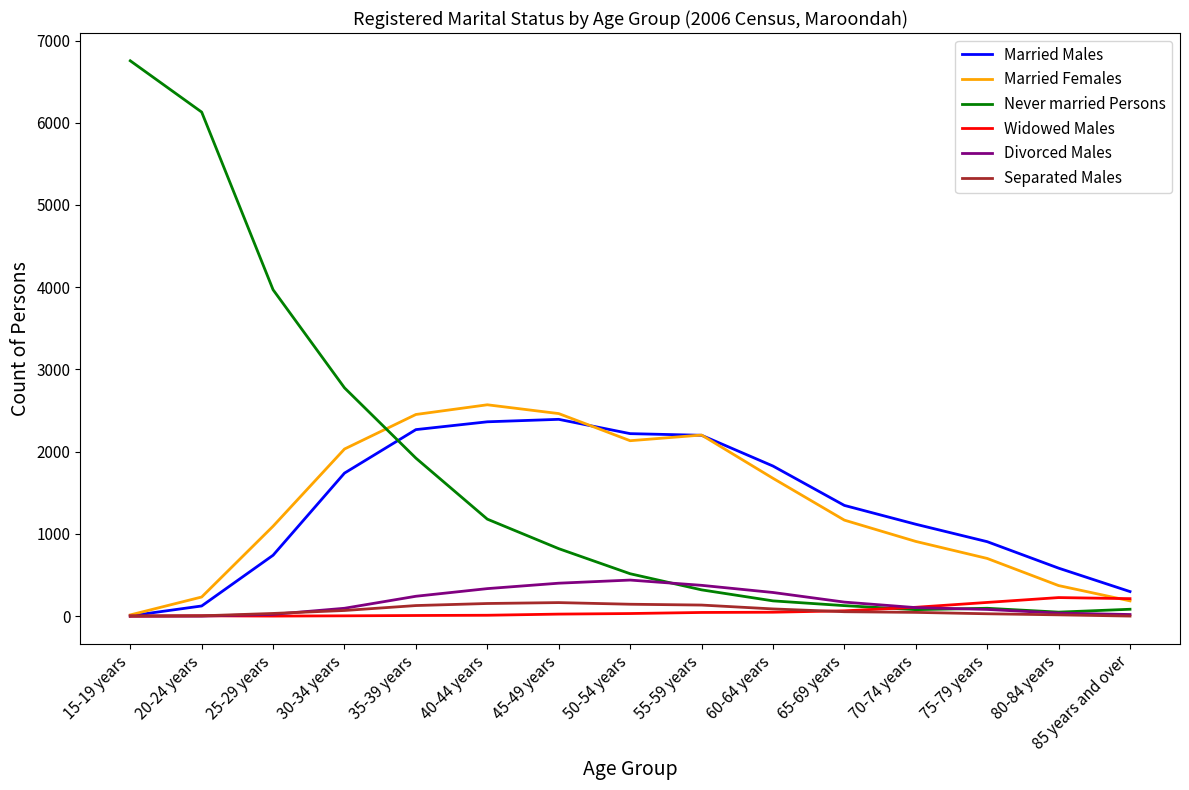

Between which two adjacent categories do Married Females and Never married Persons first intersect?

30-34 years and 35-39 years